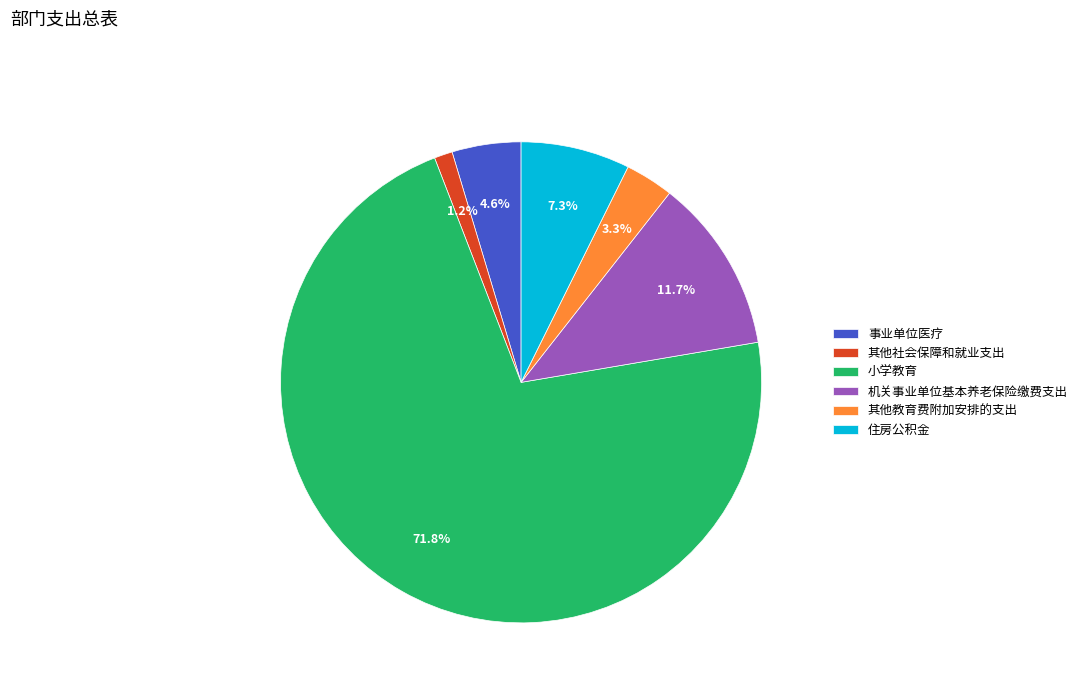

Is it true that 事业单位医疗 is 5% of the pie?

True